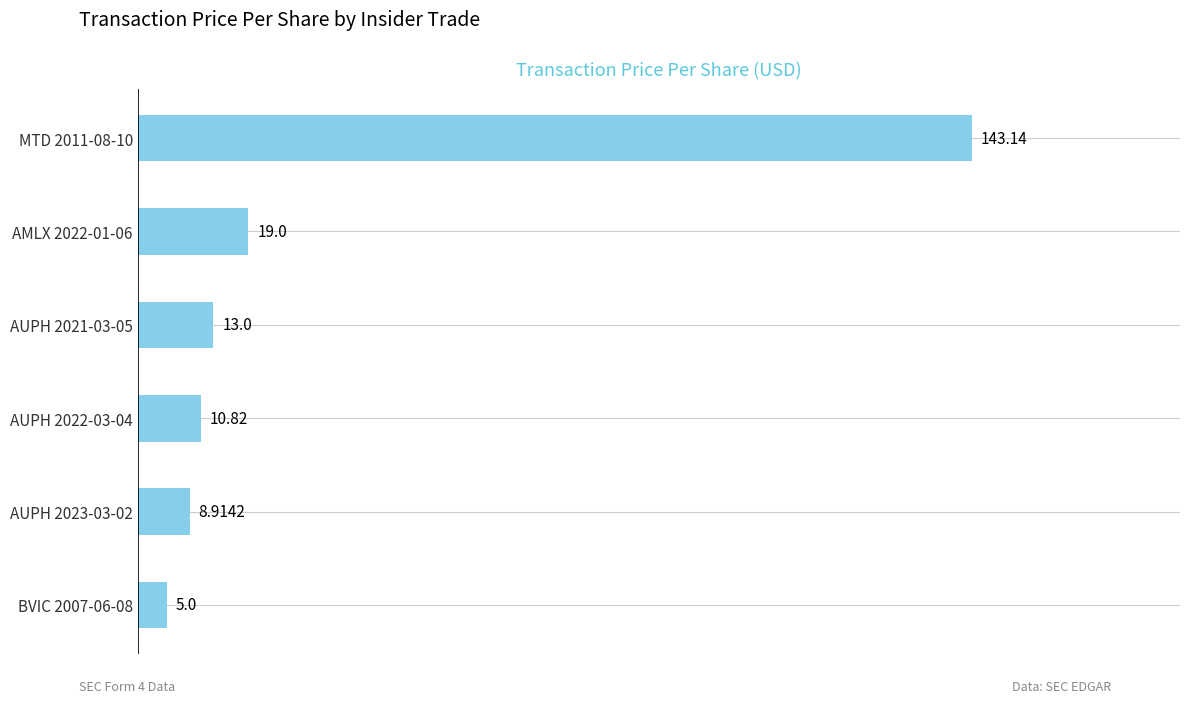

List the labels in order of value, smallest first.

BVIC 2007-06-08, AUPH 2023-03-02, AUPH 2022-03-04, AUPH 2021-03-05, AMLX 2022-01-06, MTD 2011-08-10